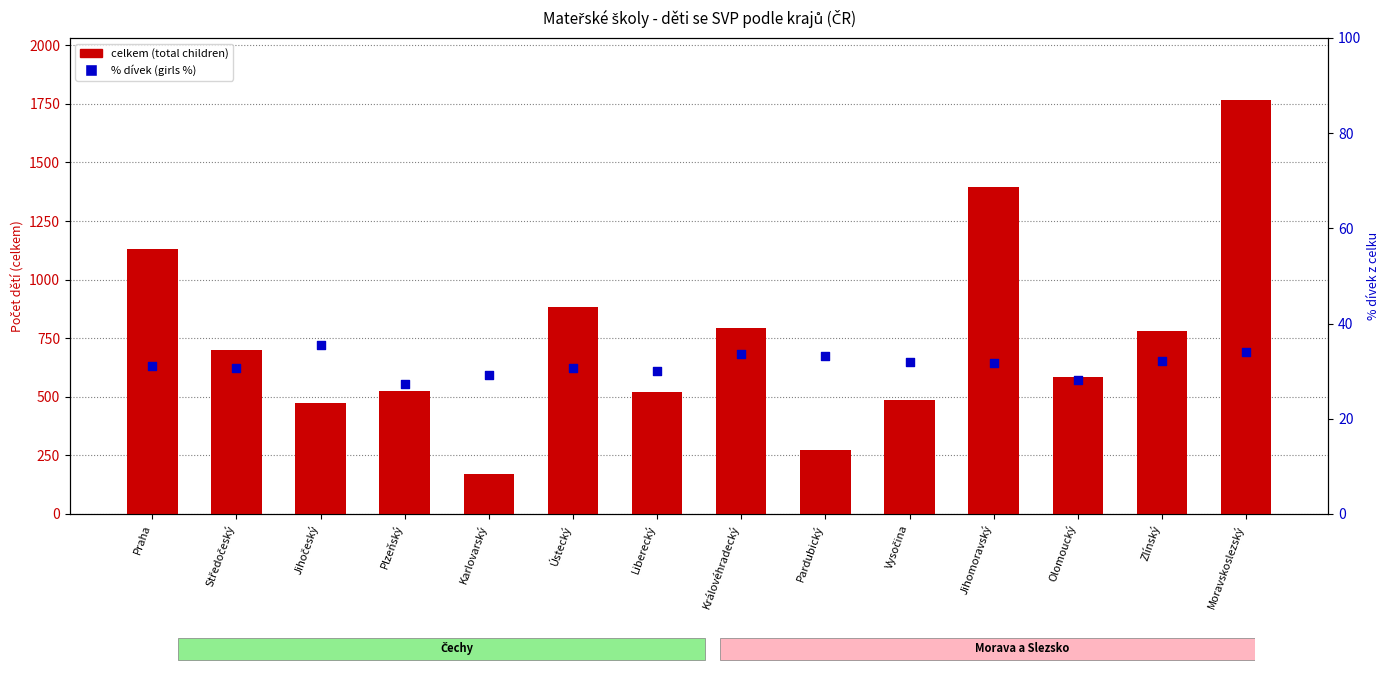

Is the value of % dívek (girls %) at Královéhradecký greater than the value of celkem (total children) at Ústecký?

No